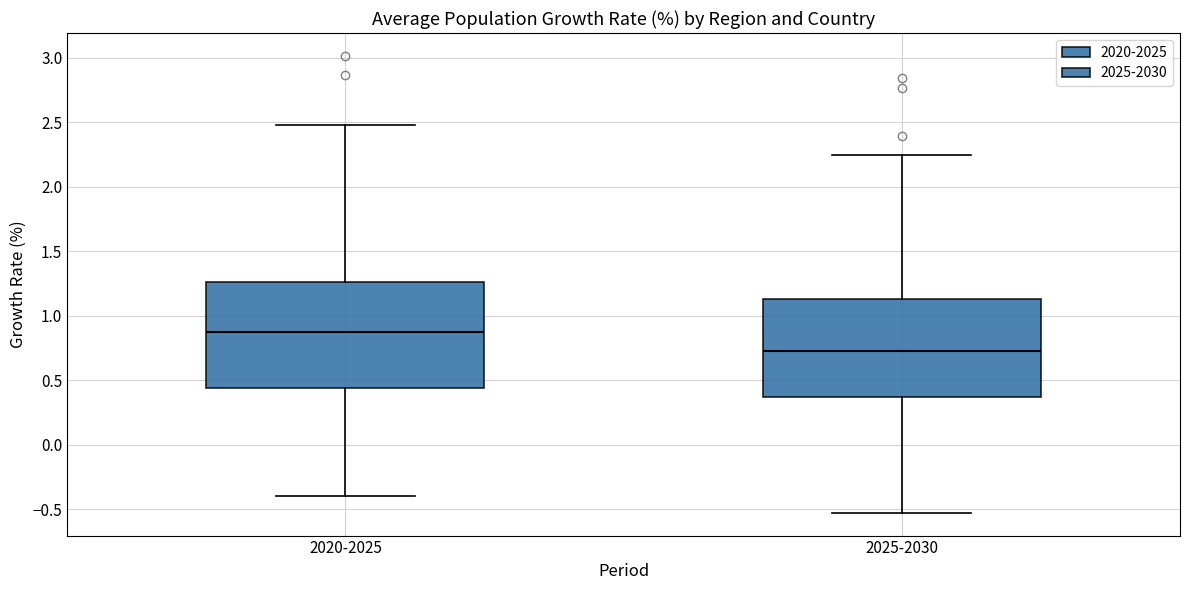

Where does the median line of the box for 2020-2025 sit on the y-axis? The values are not printed on the chart, so give them approximately, as read against the axis.

0.90